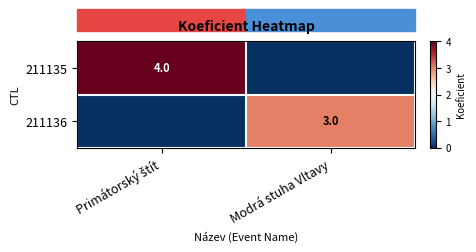

True or false: 211136 has a value of 5 at Modrá stuha Vltavy.

False